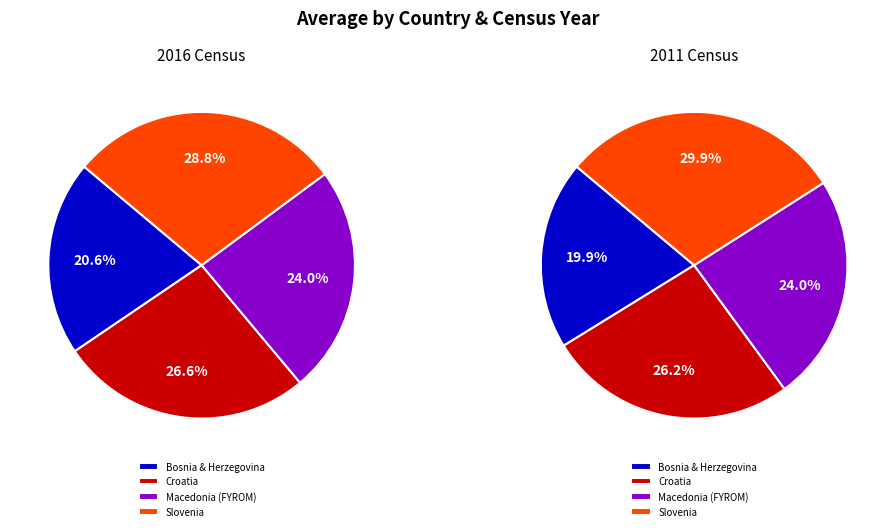

How many slices are in this pie chart?

4